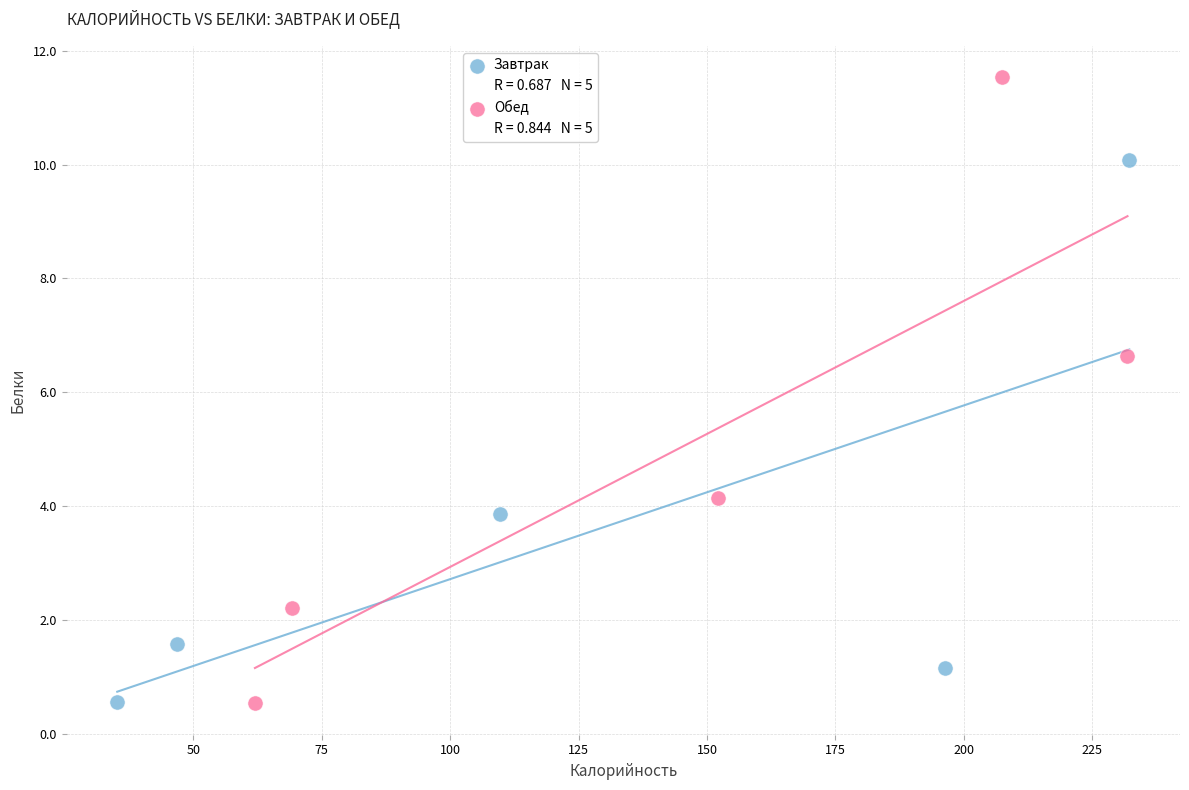

Which series has the widest spread of Y values?

Обед